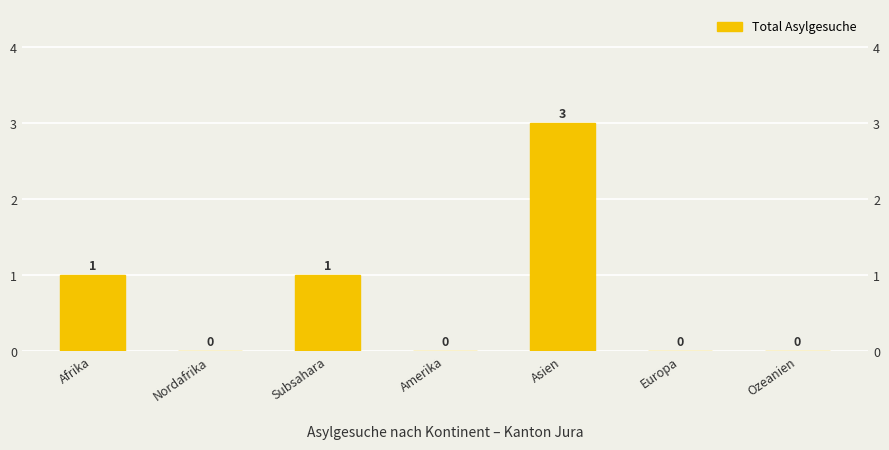

What is the label of the 7th bar from the right?

Afrika